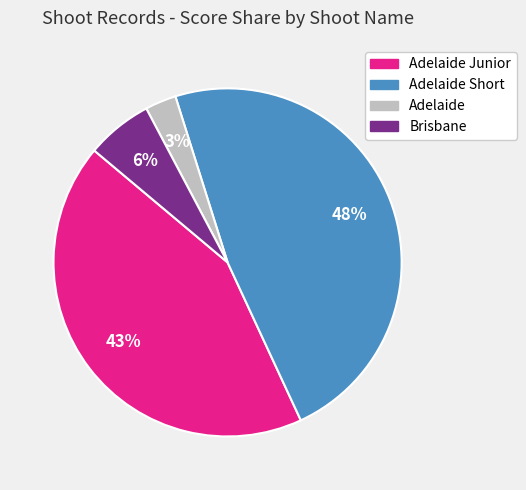

To the nearest percent, what is the average slice percentage?

25%